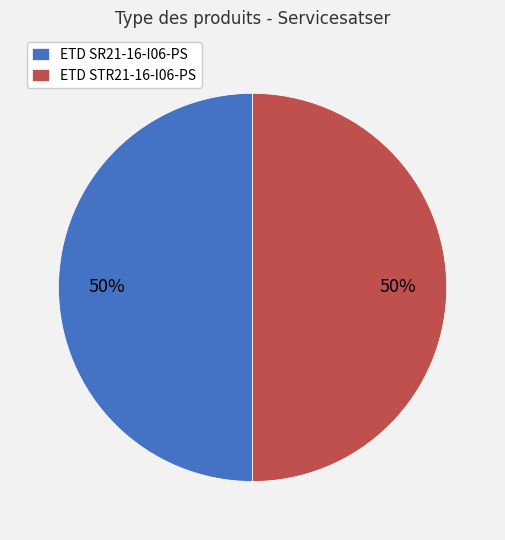

Count the number of slices in the pie.

2